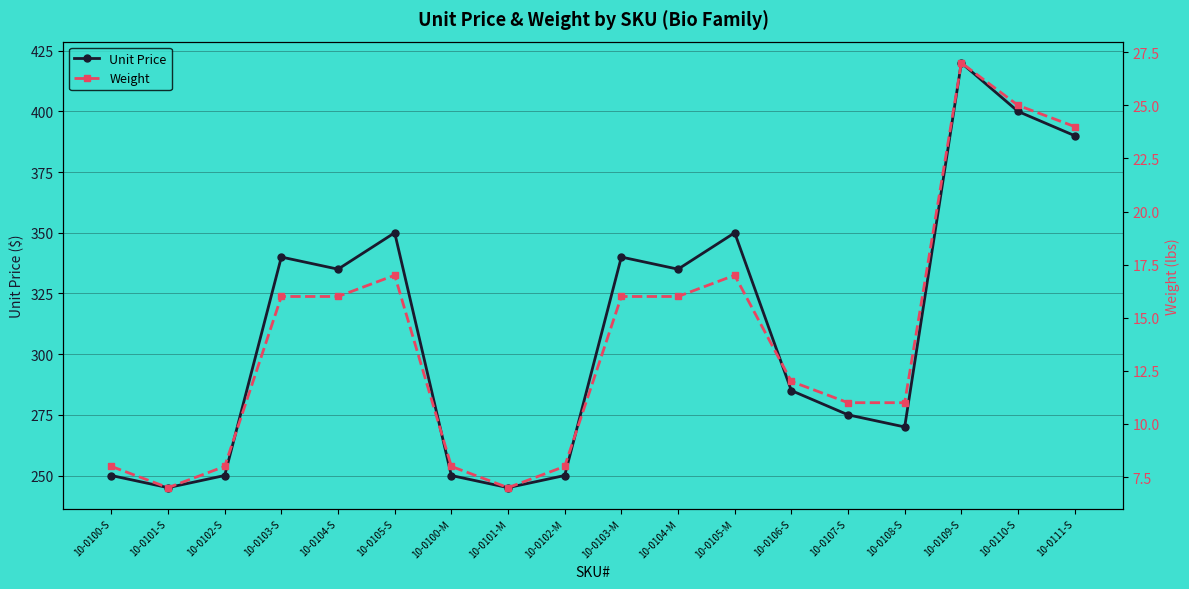

Where does the Unit Price series first go above 335?

10-0103-S